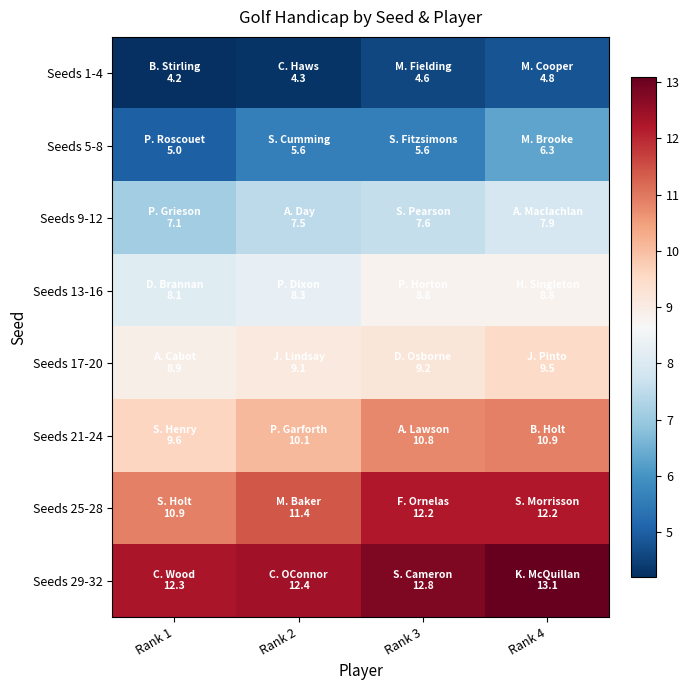

At which category does the chart reach its peak across all series?

Rank 4